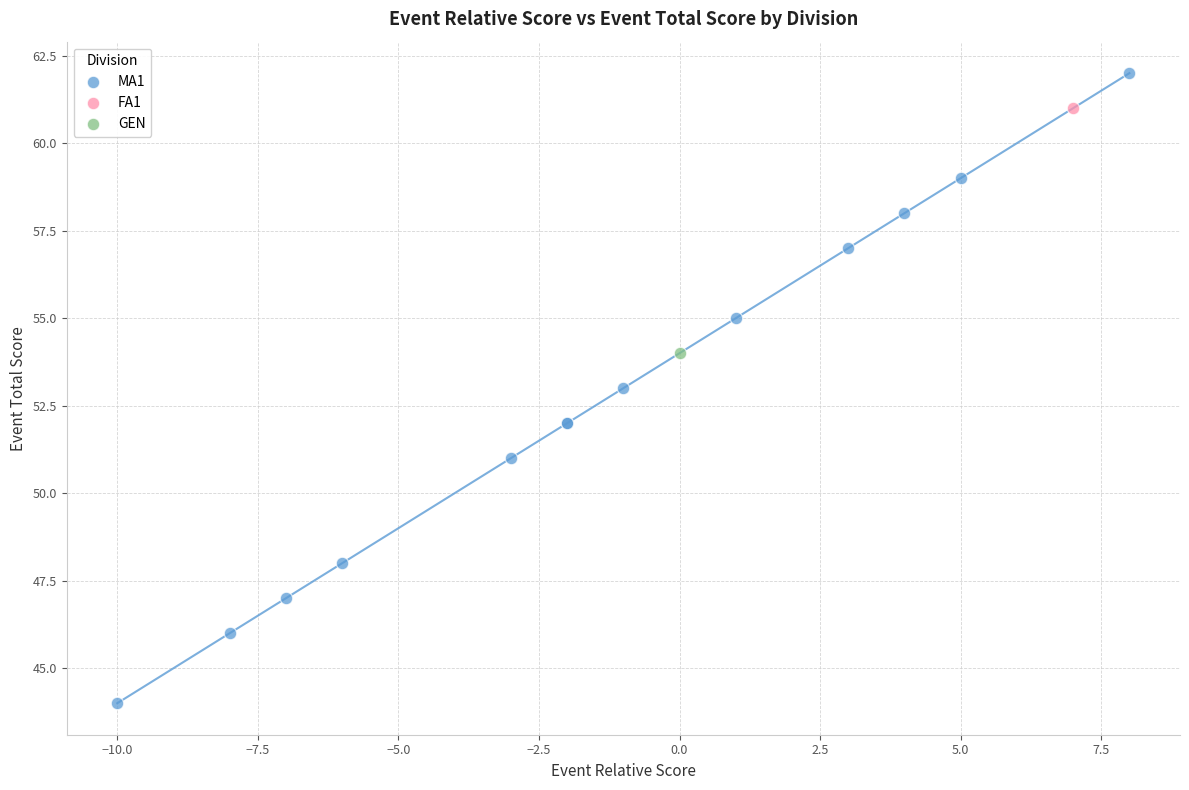

What are all the series names shown in the legend?

MA1, FA1, GEN